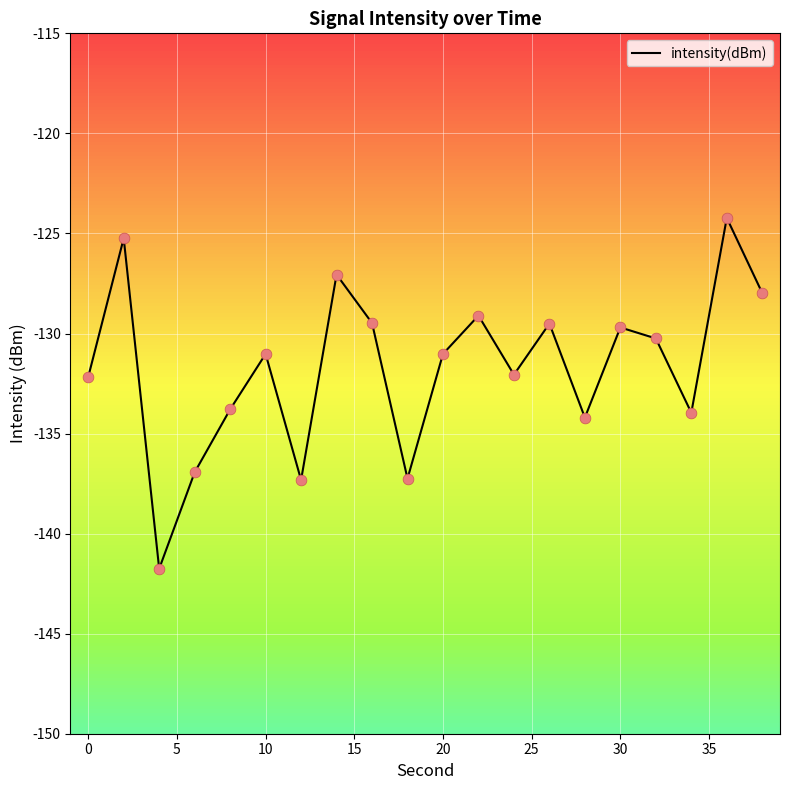

What is the difference between the maximum and minimum values?

17.5